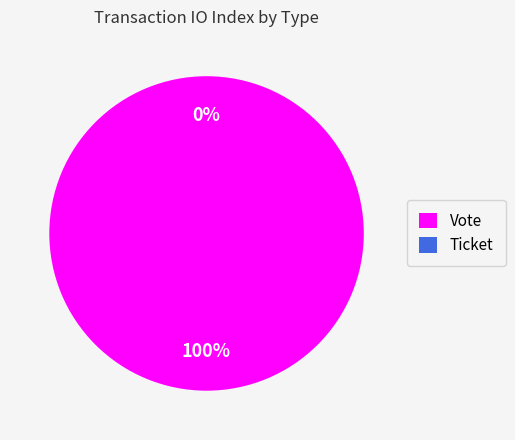

Count the number of slices in the pie.

2